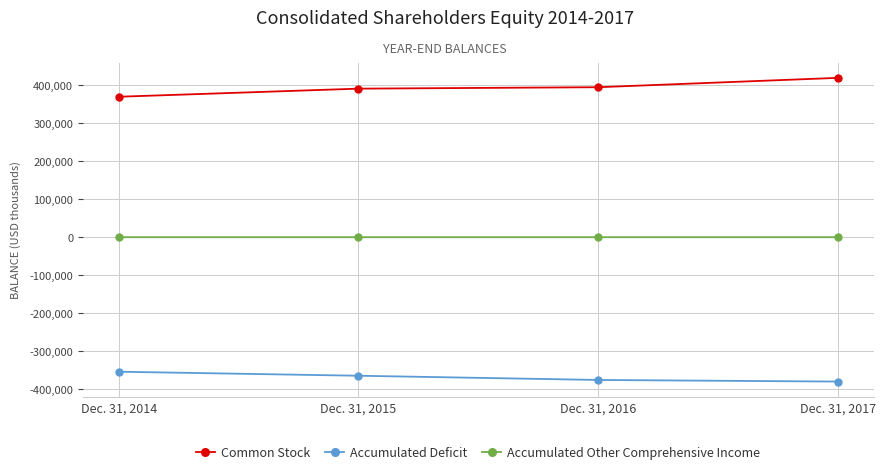

How many data points in Accumulated Other Comprehensive Income are less than 11?

2